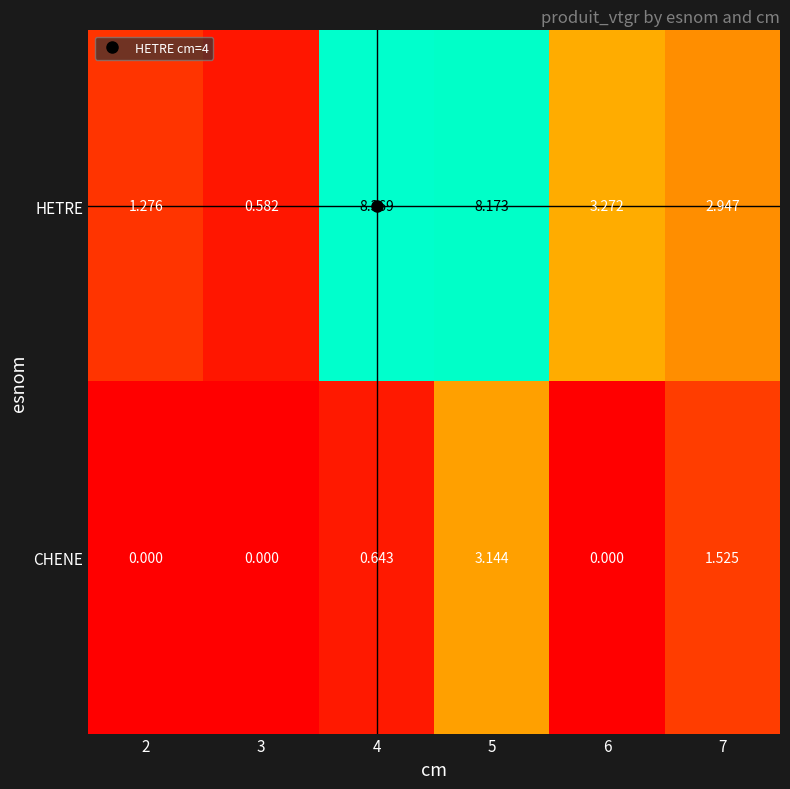

At 5, list the series in order from largest to smallest.

HETRE, CHENE